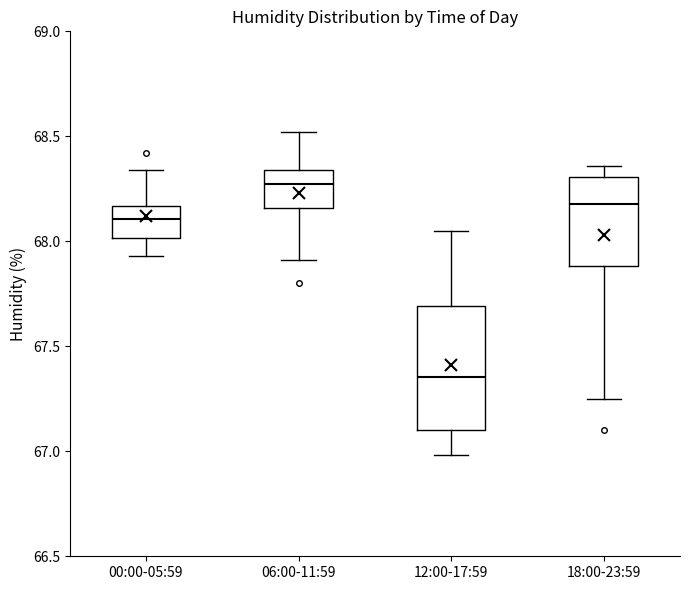

Reading left to right, read every box against the y-axis: the position of its median line, the range the box covers, and the ends of its whiskers. The values are not printed on the chart, so give them approximately, as read against the axis.

00:00-05:59: median 68.10, box 68.00 to 68.15, whiskers 67.95 to 68.35
06:00-11:59: median 68.30, box 68.15 to 68.35, whiskers 67.90 to 68.50
12:00-17:59: median 67.35, box 67.10 to 67.70, whiskers 67.00 to 68.05
18:00-23:59: median 68.20, box 67.90 to 68.30, whiskers 67.25 to 68.35